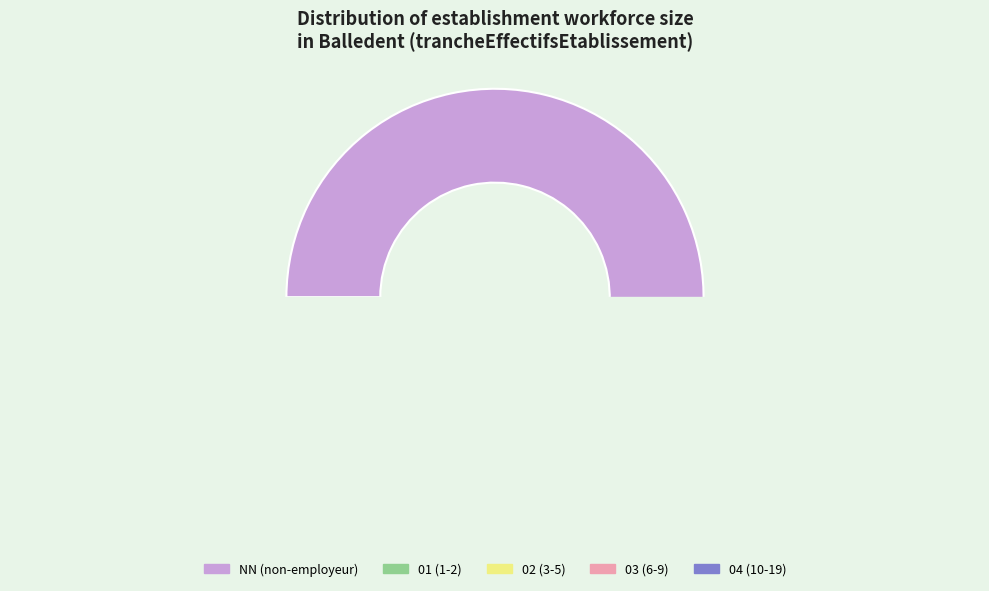

What is the largest slice in the pie chart?

NN